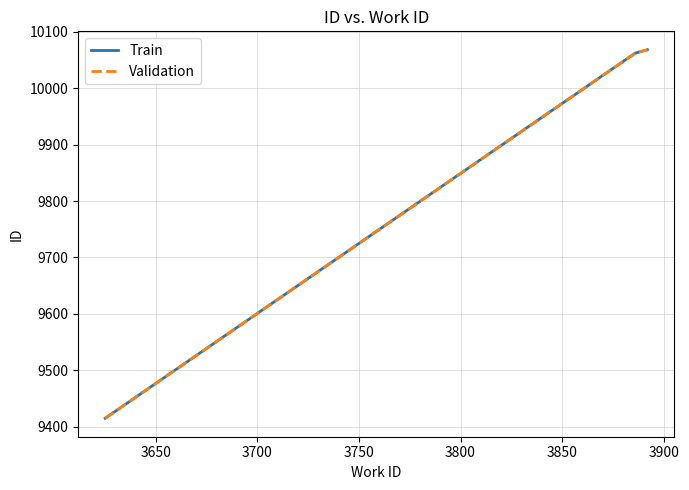

Is this an area chart (filled region under the line)?

No